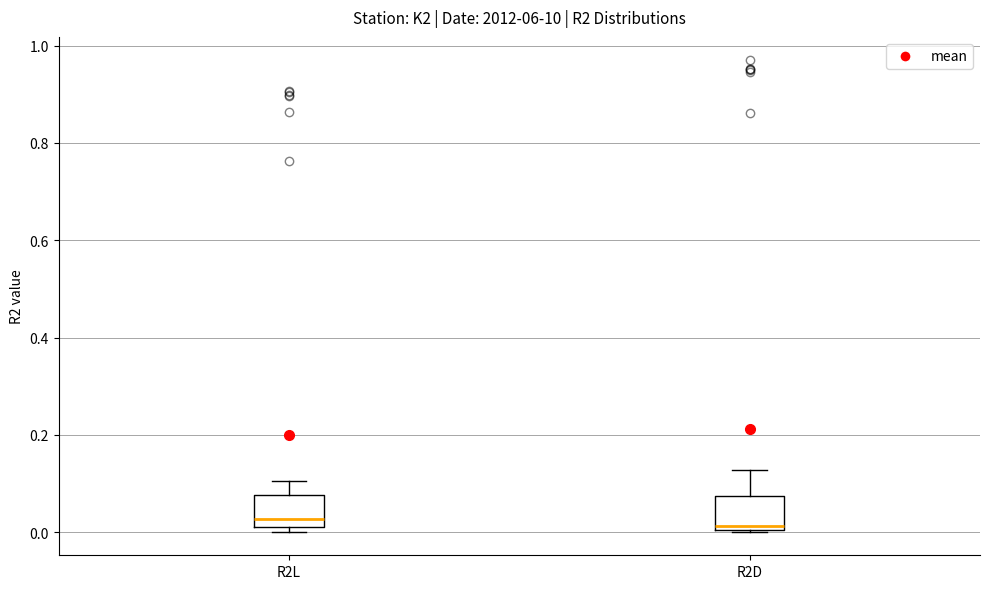

Where is the lower edge of the box for R2D on the y-axis? The values are not printed on the chart, so give them approximately, as read against the axis.

0.00